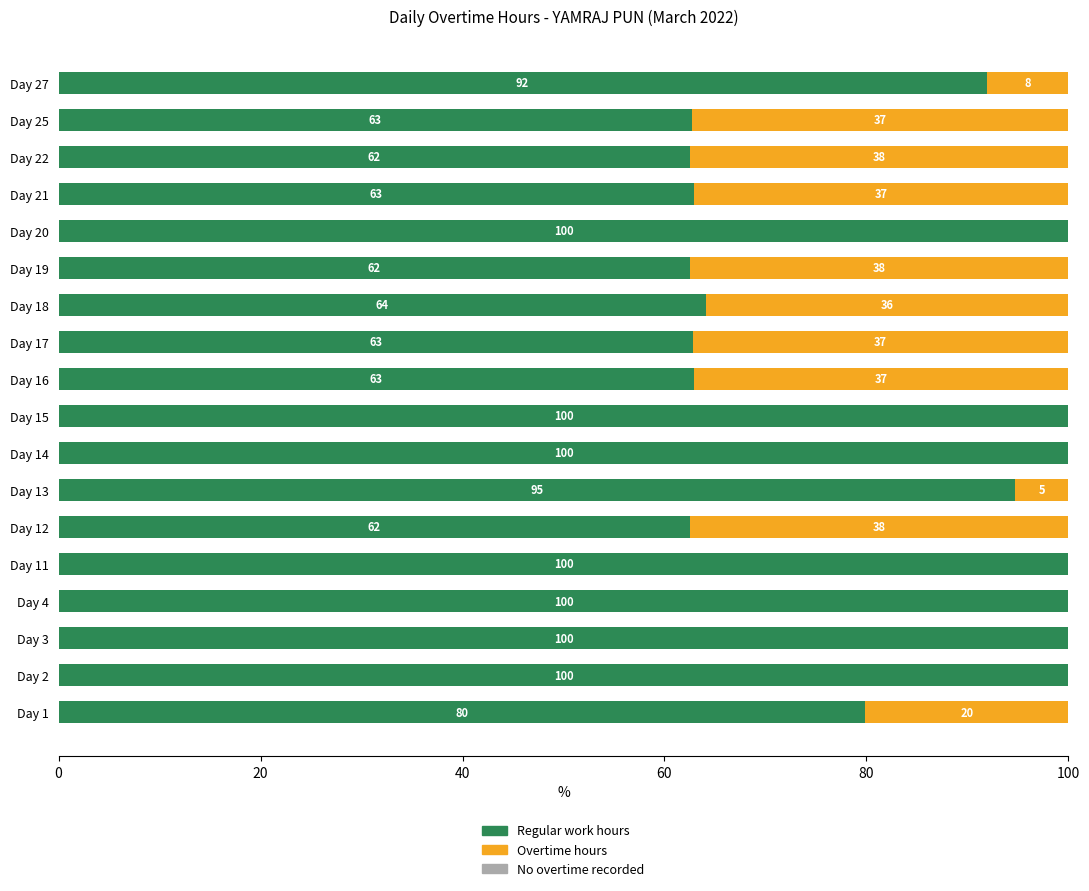

True or false: Regular work hours has a value of 61.6 at Day 20.

False